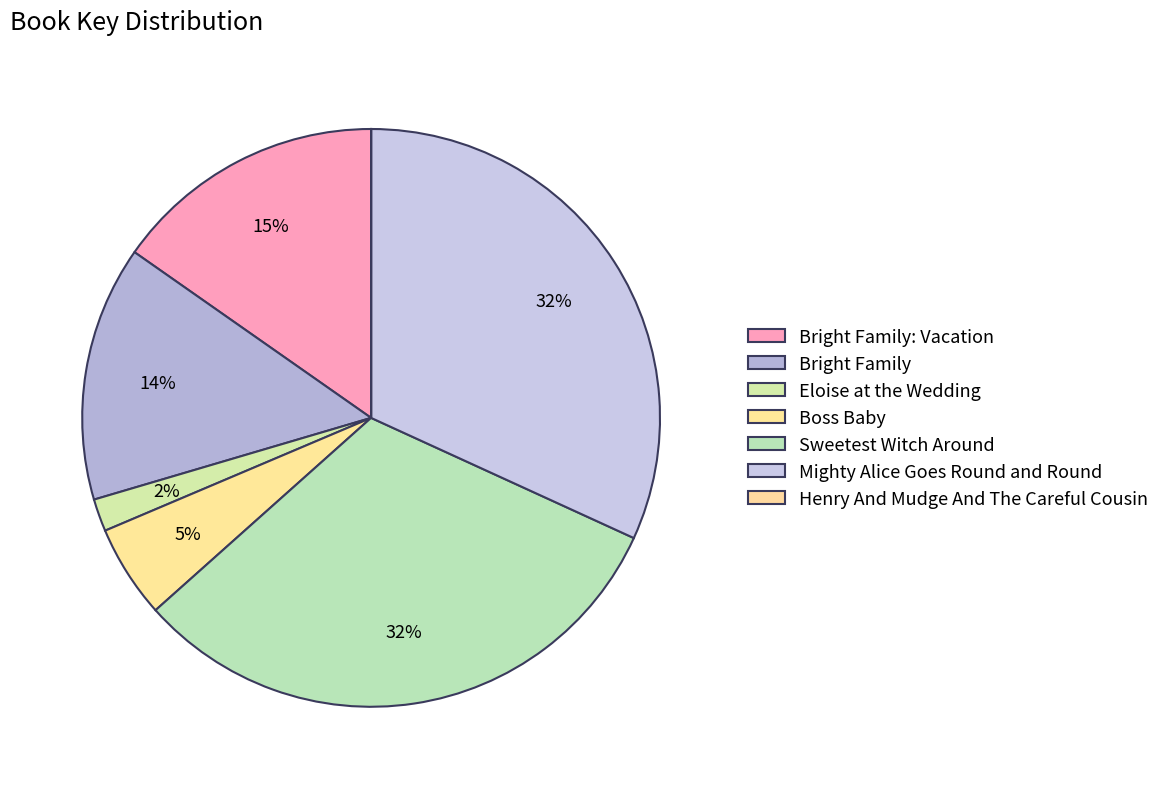

Is it true that Boss Baby is 5% of the pie?

True